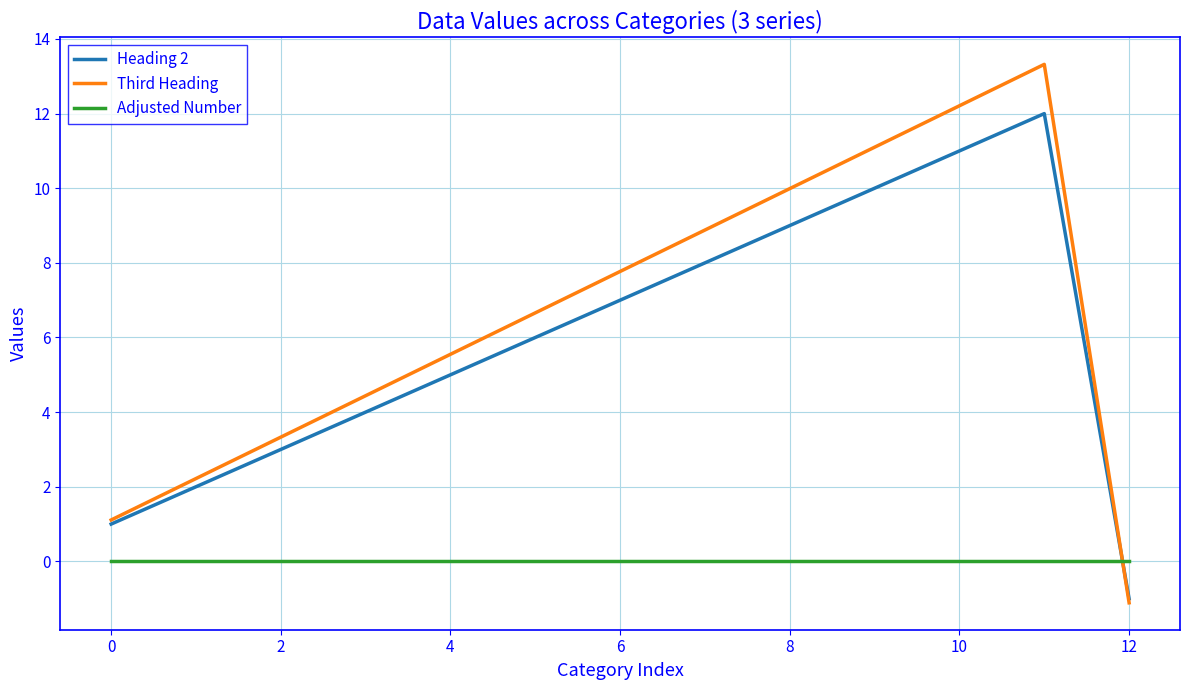

Which series has the widest spread of values?

Third Heading